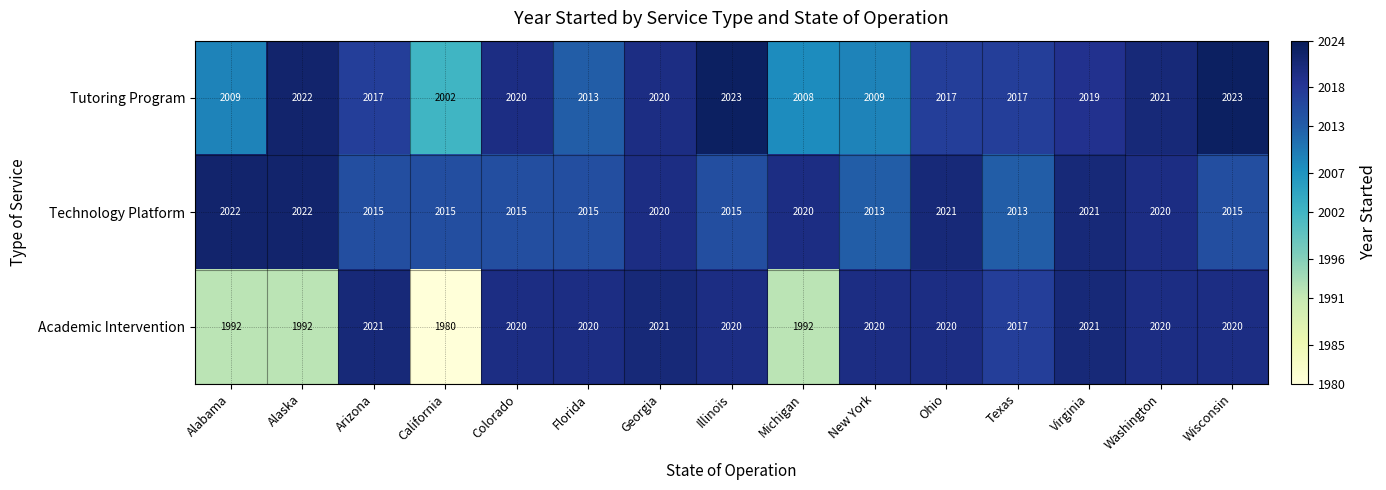

What is the difference between the highest and lowest values at Arizona?

6